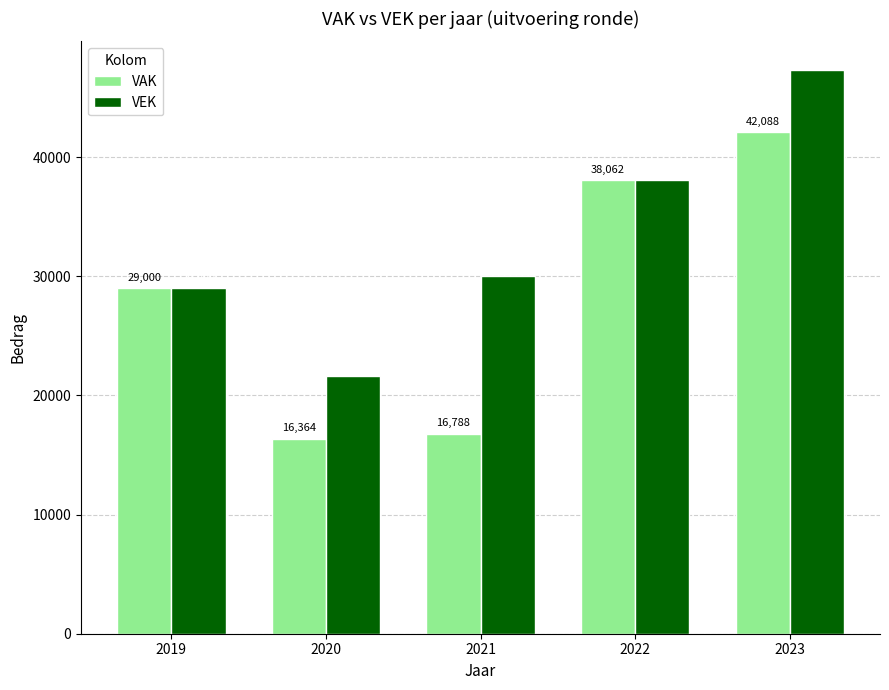

The value of VAK at 2023 is 26484. True or false?

False